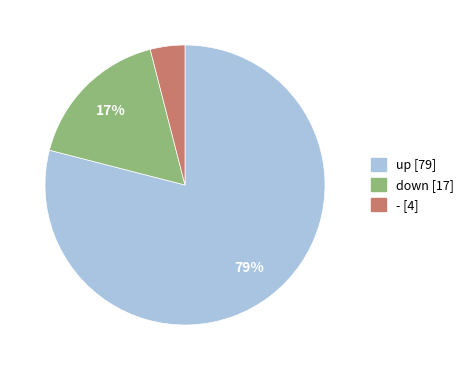

Which slice represents more than half of the pie?

up